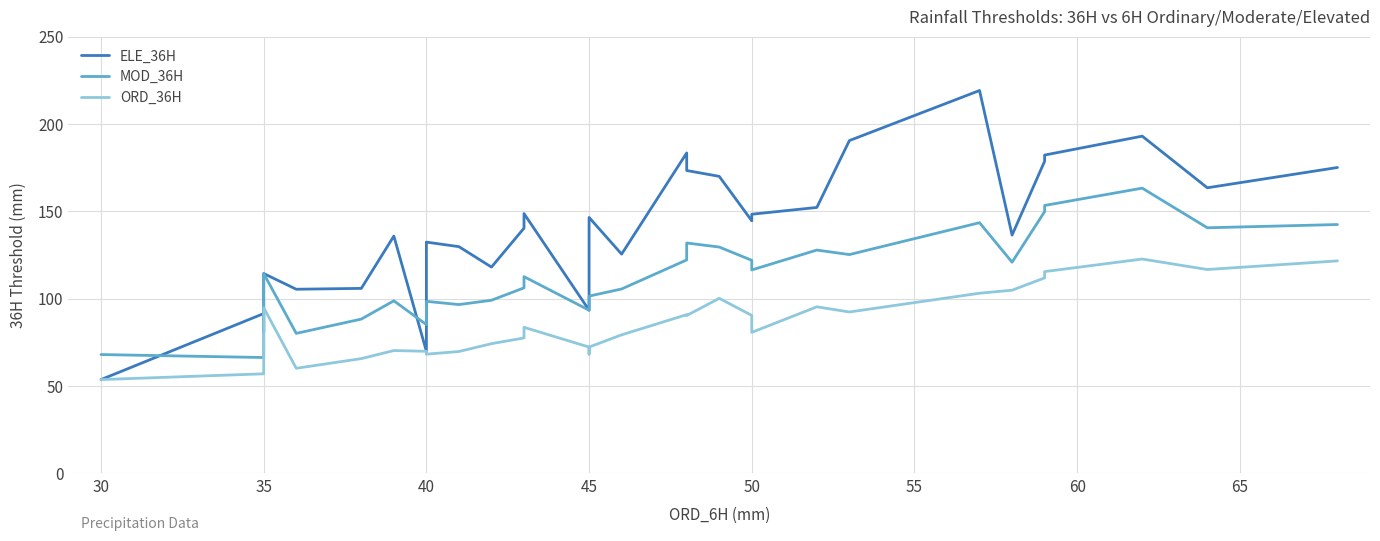

Which series has the largest total across all categories?

ELE_36H